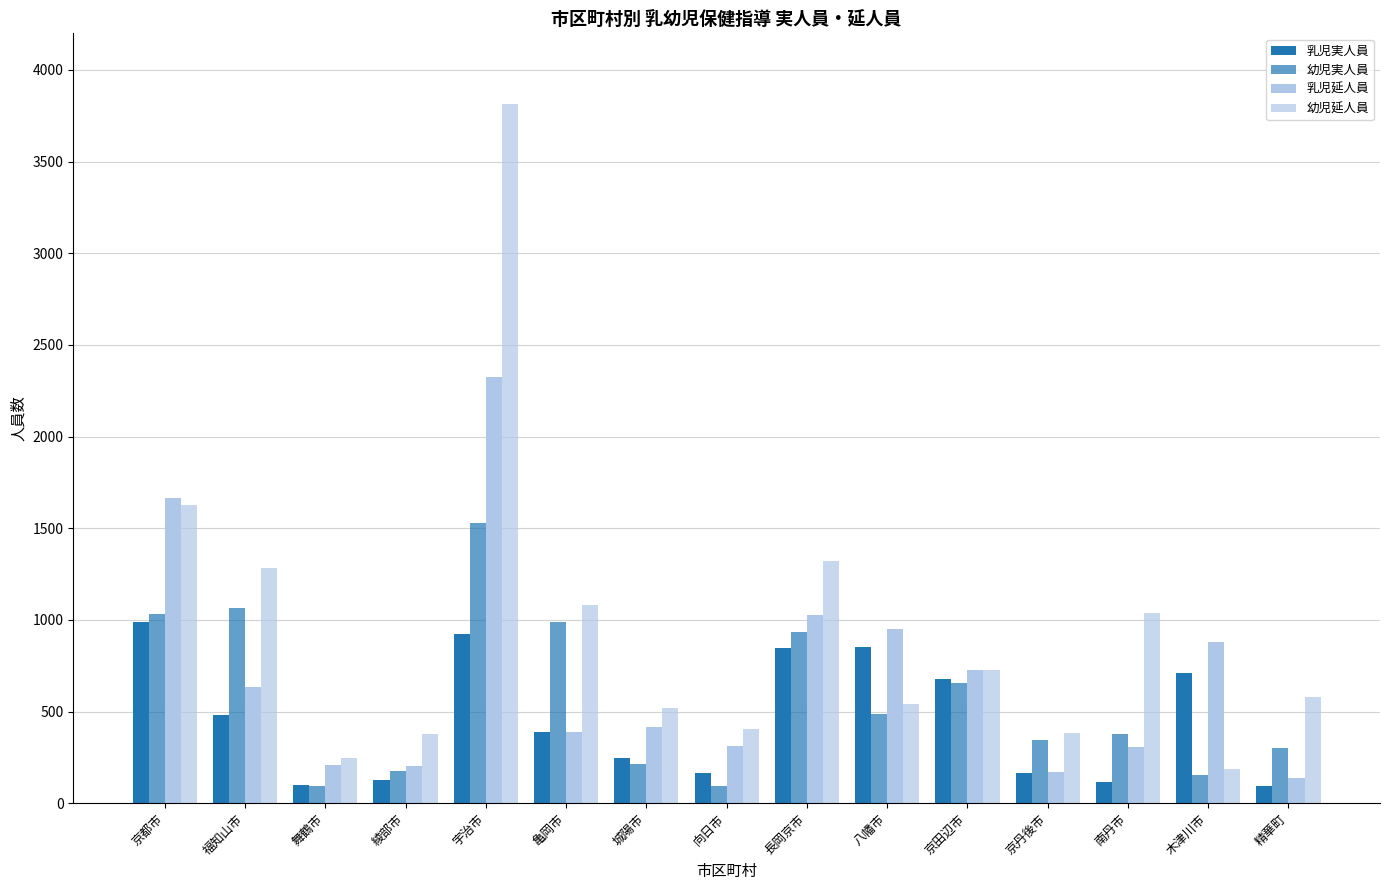

Which series has the widest spread of values?

幼児延人員